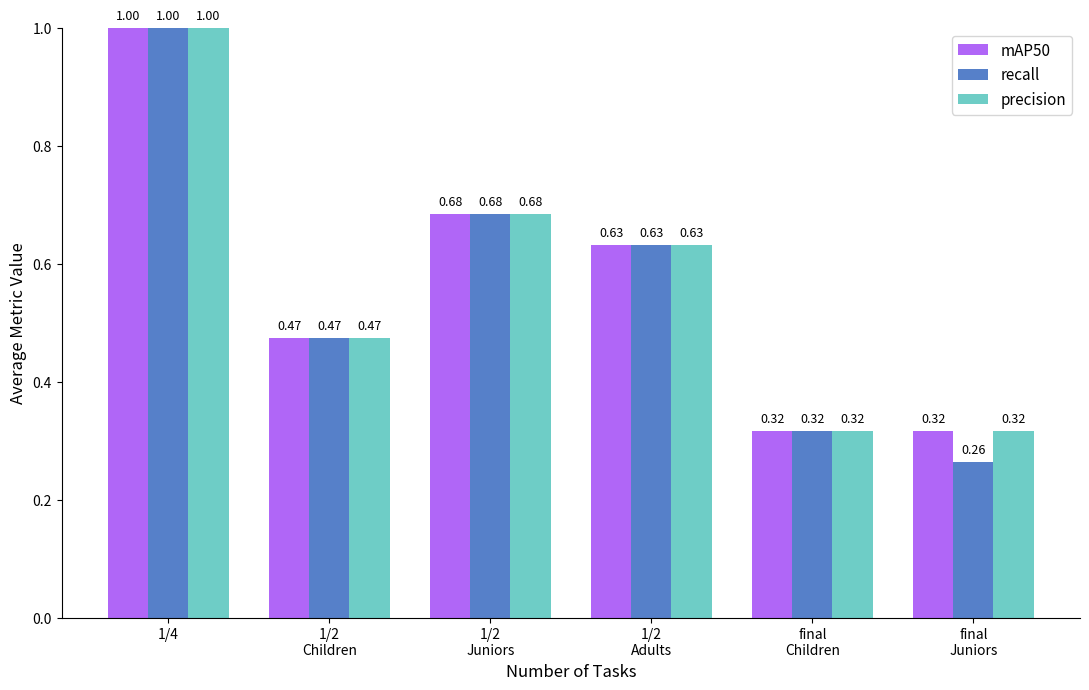

Are the bars grouped side by side (vs. stacked)?

Yes